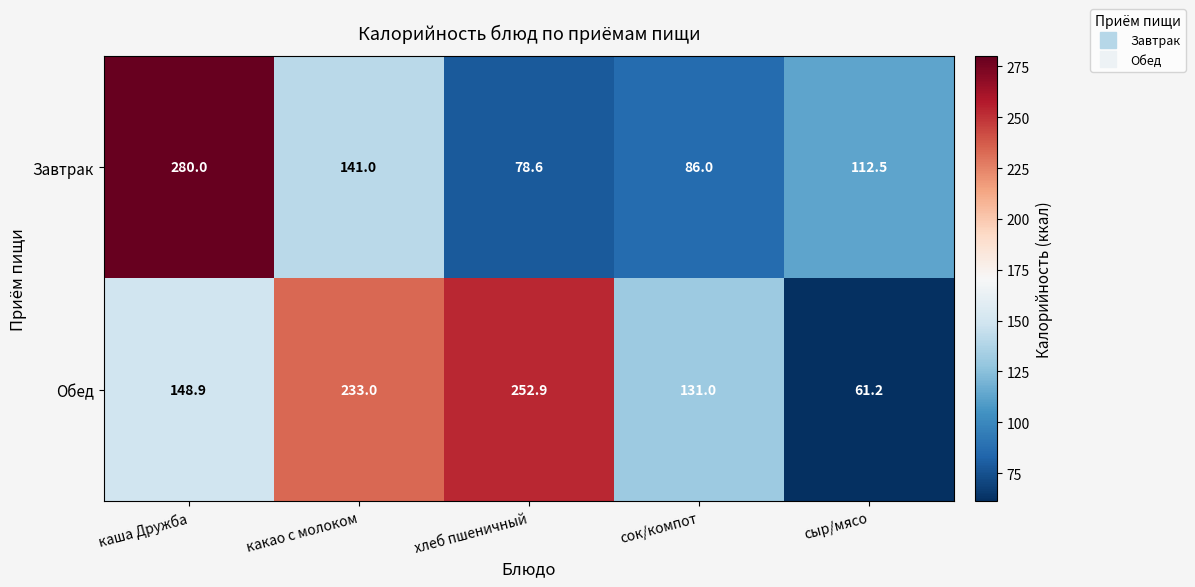

Rank the series at каша Дружба from highest to lowest value.

Завтрак, Обед